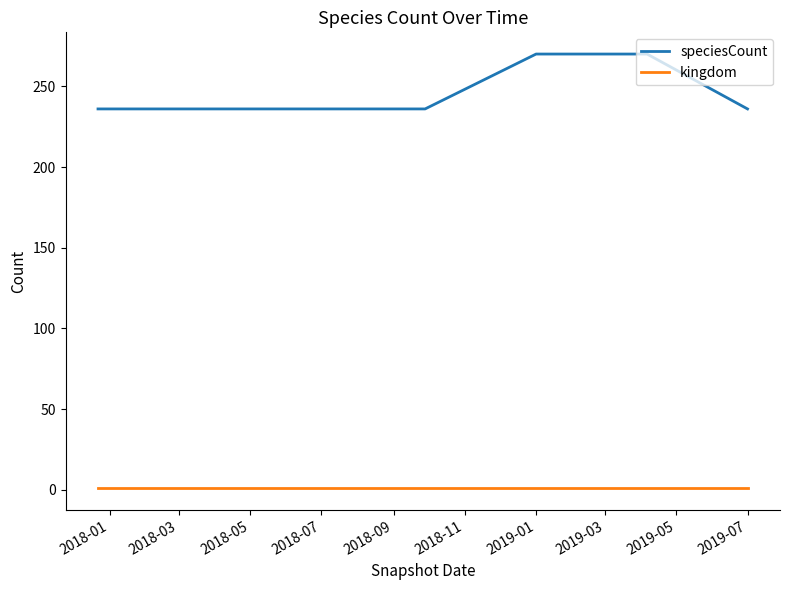

True or false: speciesCount and kingdom cross at least once.

False